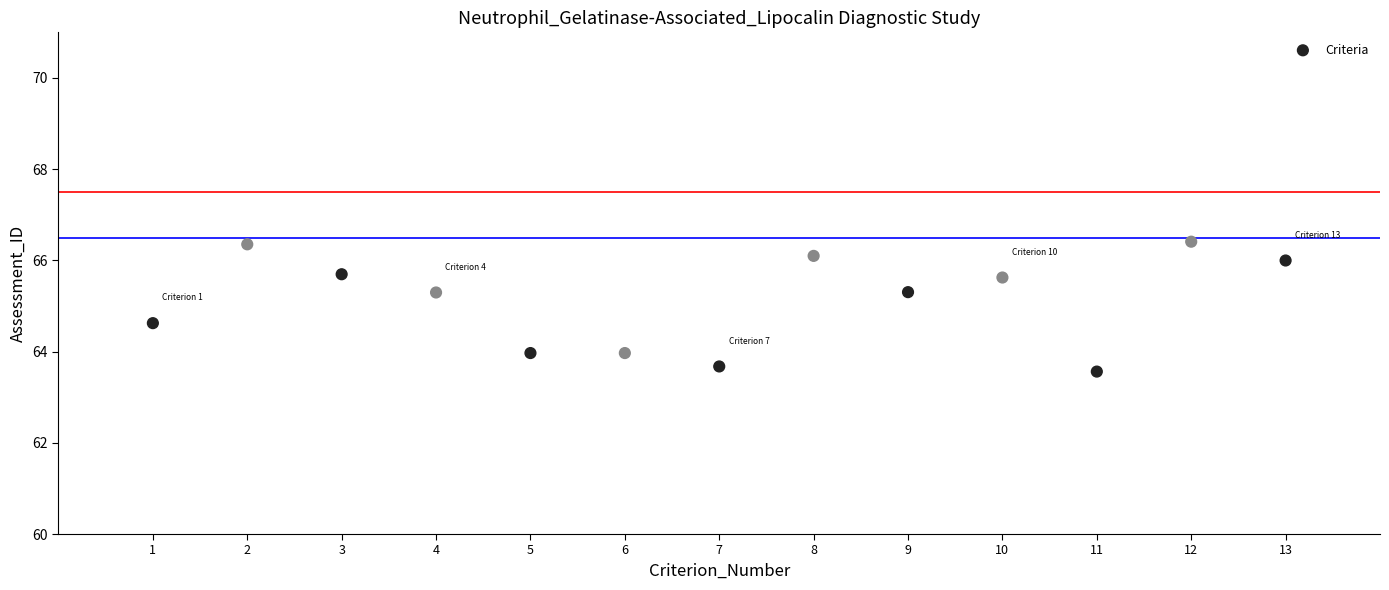

What is the range of X values (max minus min)?

12.0